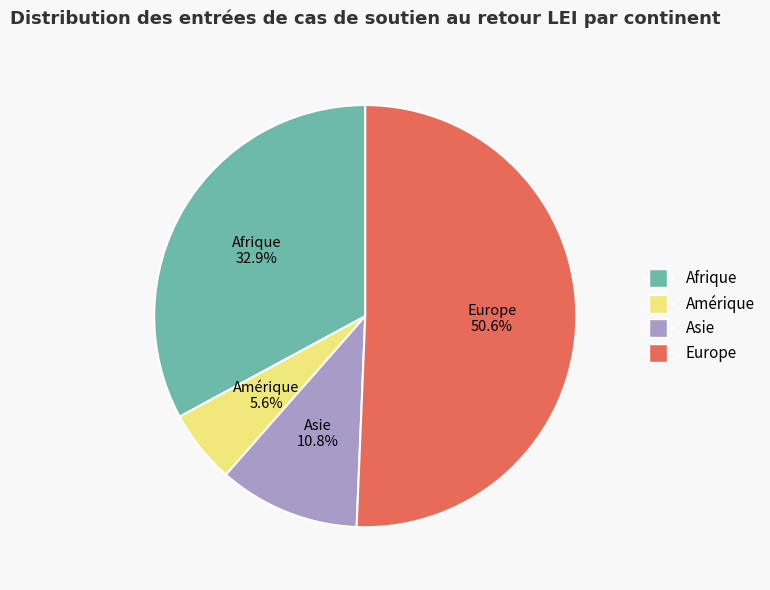

To the nearest percent, what is the difference between the largest and smallest slice percentages?

45%